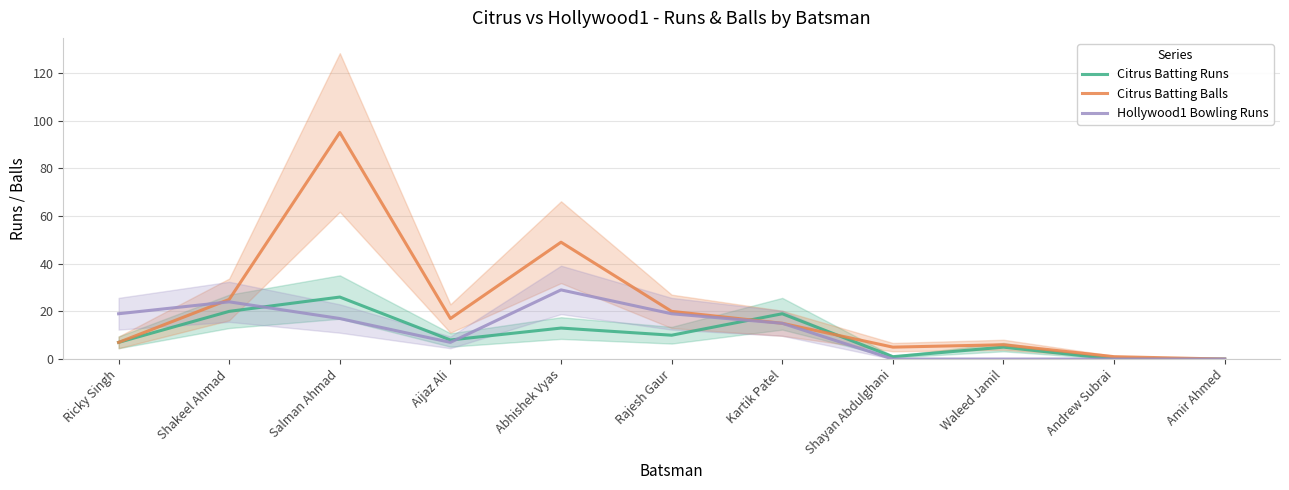

Reading right to left, extract all data points from this chart.

Citrus Batting Runs: 0	0	5	1	19	10	13	8	26	20	7
Citrus Batting Balls: 0	1	6	5	15	20	49	17	95	25	7
Hollywood1 Bowling Runs: 0	0	0	0	15	19	29	7	17	24	19